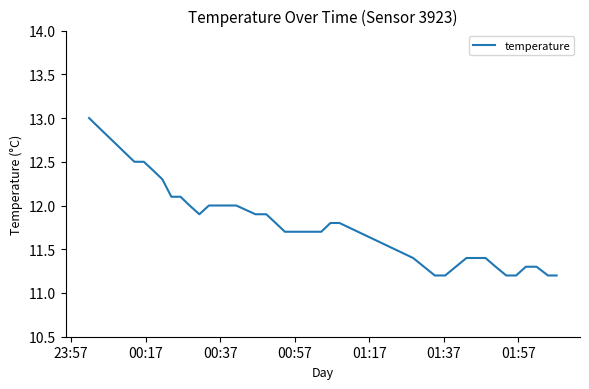

What is the minimum value shown in the chart?

11.2